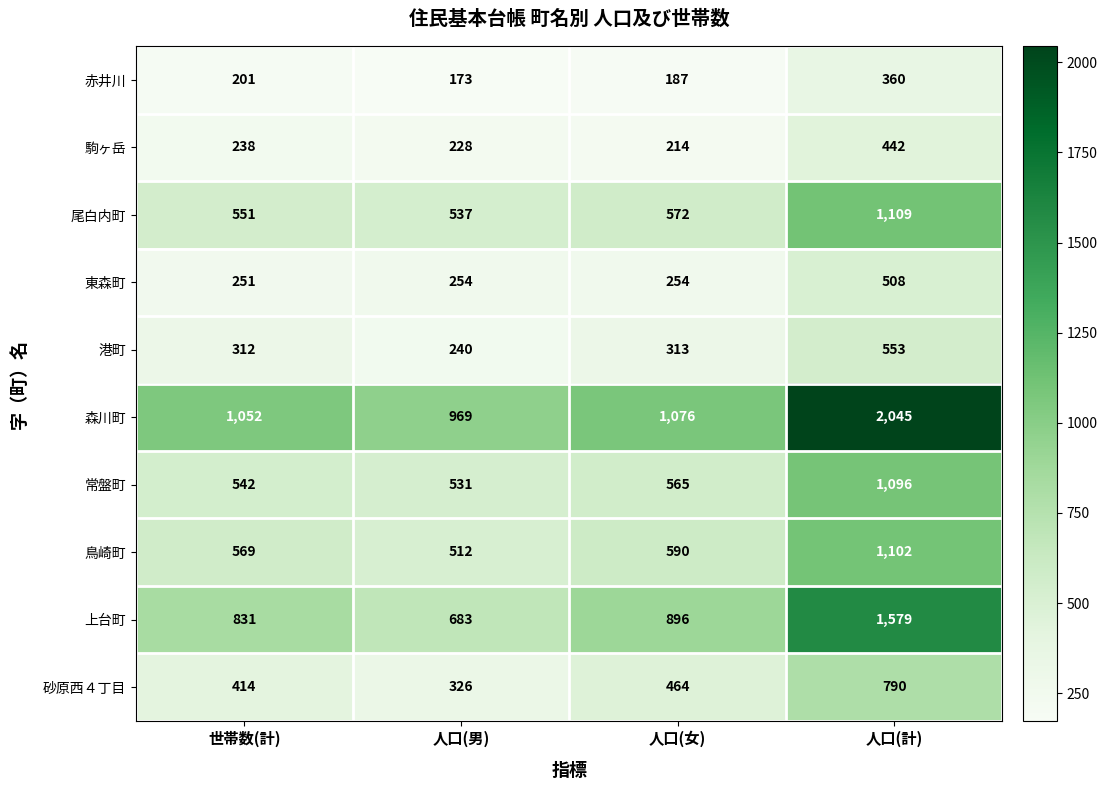

Which series has the largest total across all categories?

森川町